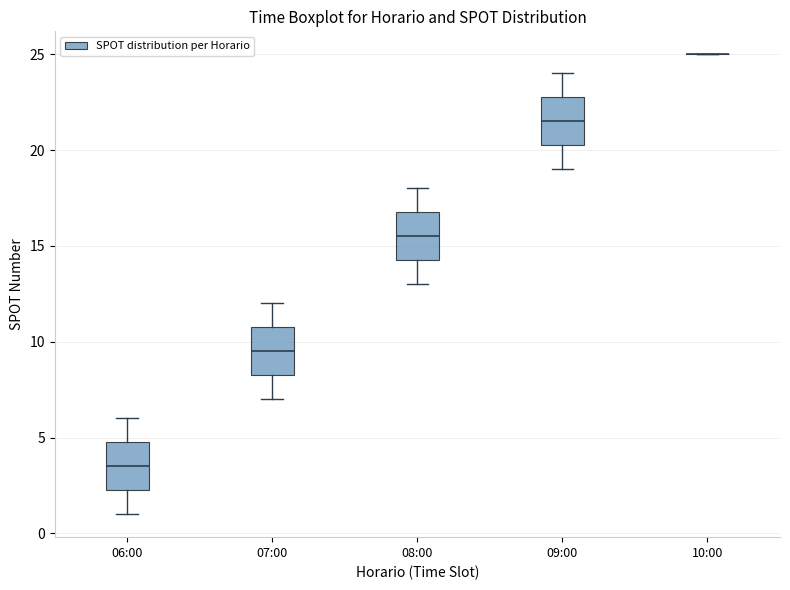

Reading left to right, read every box against the y-axis: the position of its median line, the range the box covers, and the ends of its whiskers. The values are not printed on the chart, so give them approximately, as read against the axis.

06:00: median 3.5, box 2.5 to 5.0, whiskers 1.0 to 6.0
07:00: median 9.5, box 8.5 to 11.0, whiskers 7.0 to 12.0
08:00: median 15.5, box 14.5 to 17.0, whiskers 13.0 to 18.0
09:00: median 21.5, box 20.5 to 23.0, whiskers 19.0 to 24.0
10:00: box collapsed to a line at 25.0, whiskers 25.0 to 25.0